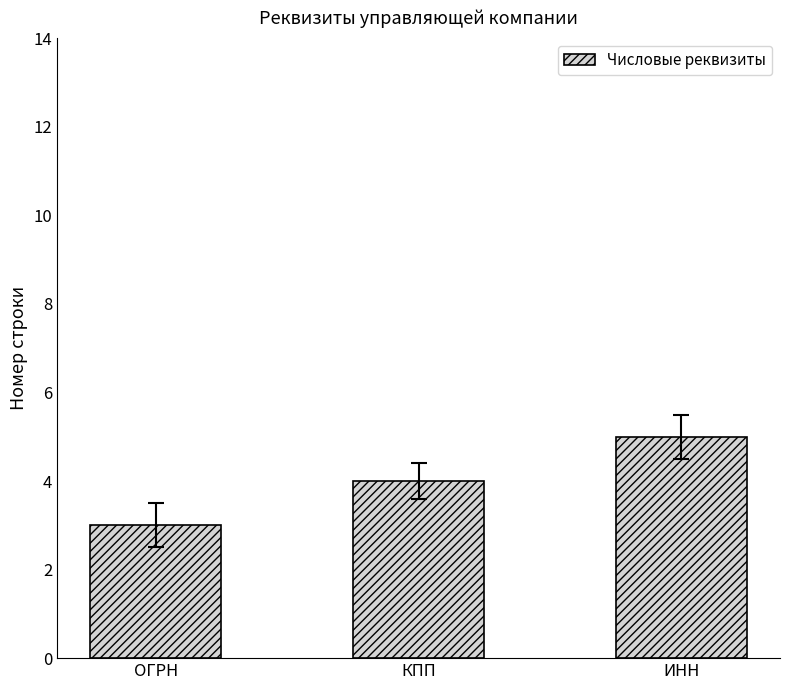

What value does the data have at ОГРН?

3